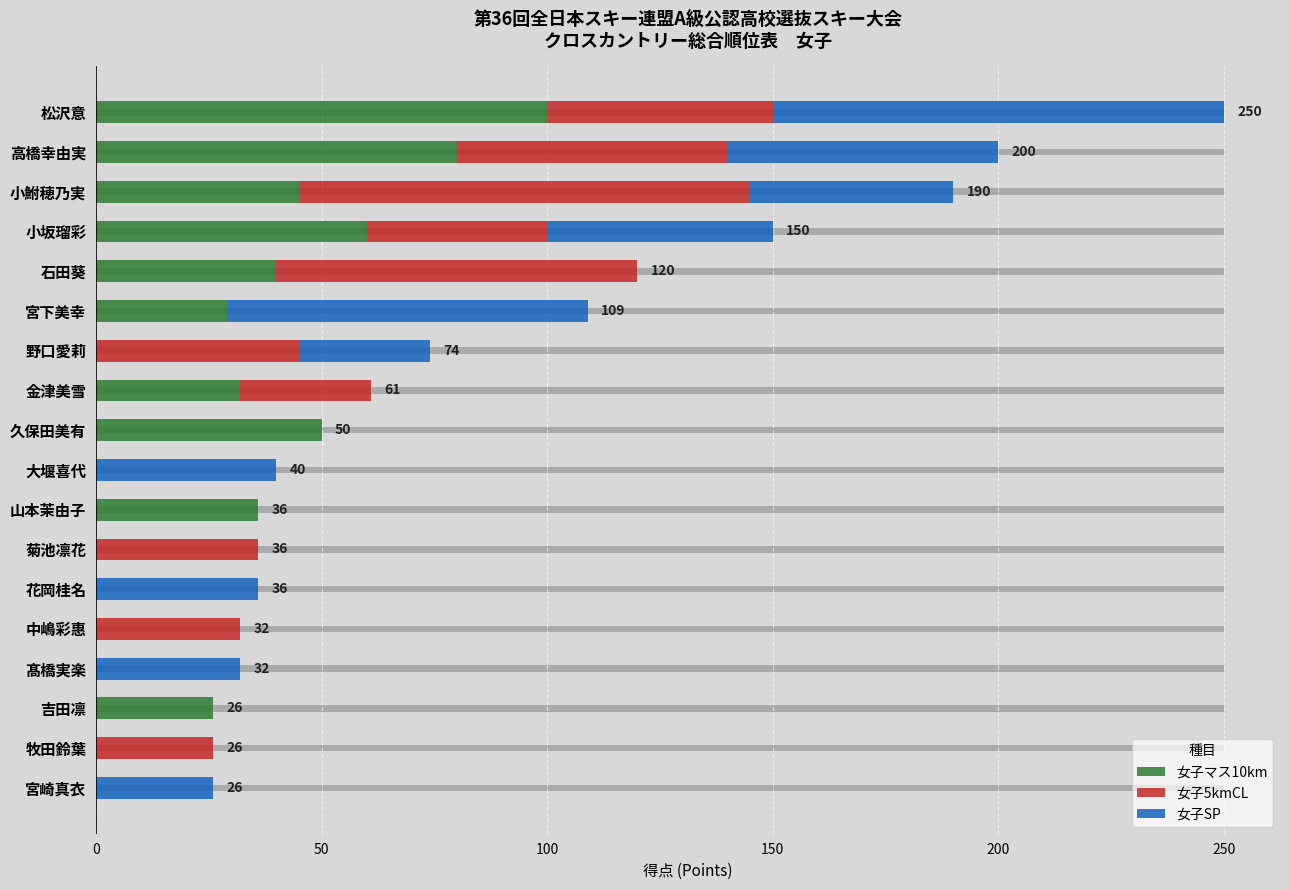

What is the difference between the highest and lowest values at 菊池凛花?

36